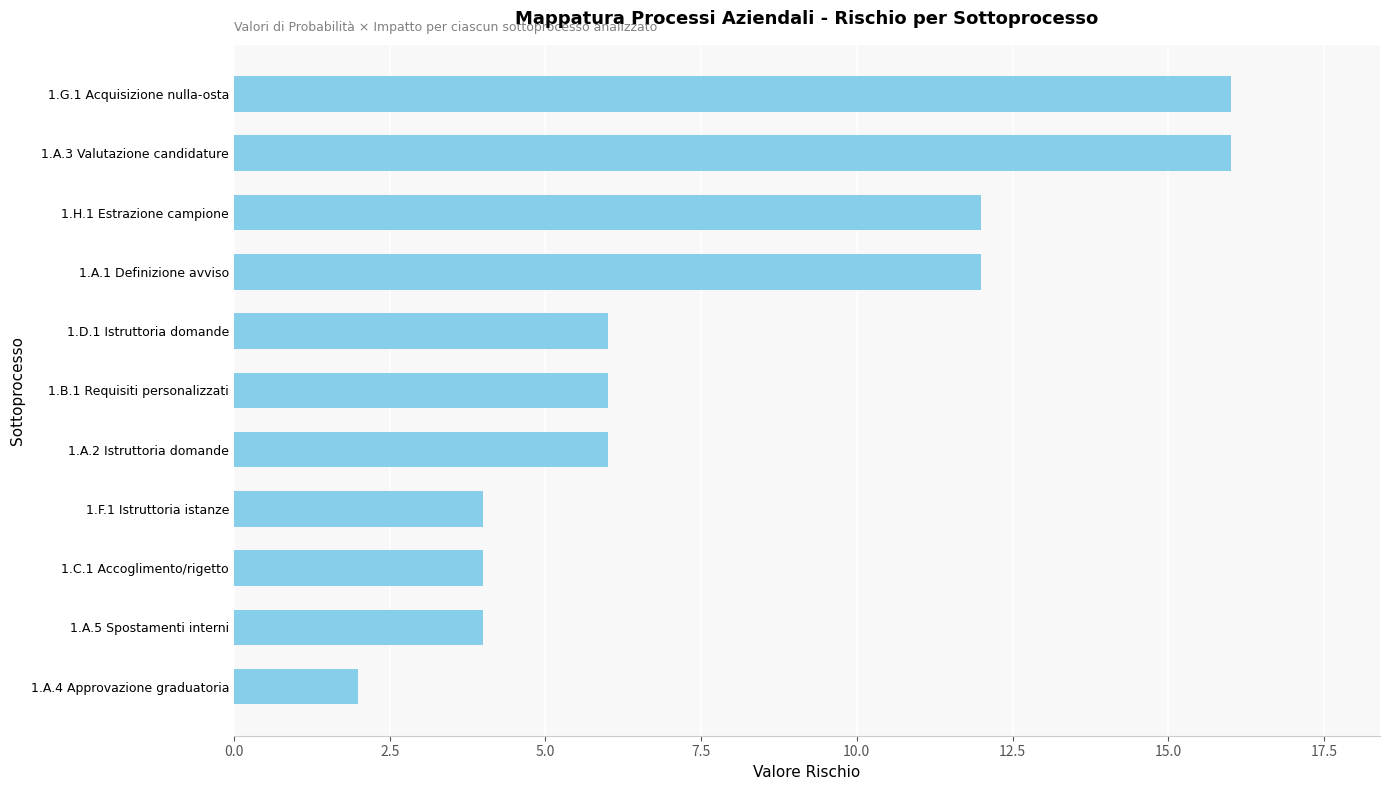

The chart shows a value of 12 at 1.H.1 Estrazione campione. True or false?

True